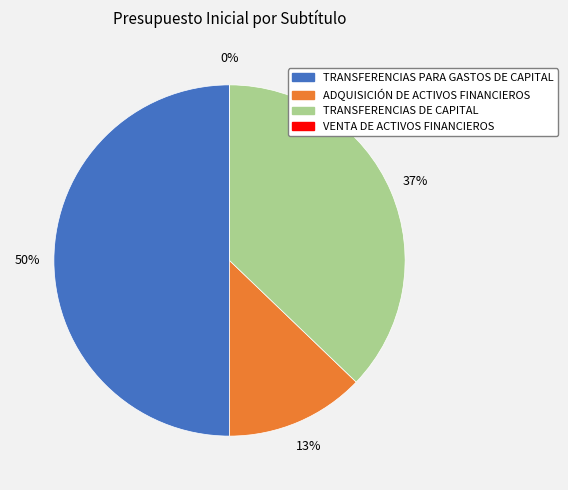

Rank the categories by value from lowest to highest.

VENTA DE ACTIVOS FINANCIEROS, ADQUISICIÓN DE ACTIVOS FINANCIEROS, TRANSFERENCIAS DE CAPITAL, TRANSFERENCIAS PARA GASTOS DE CAPITAL